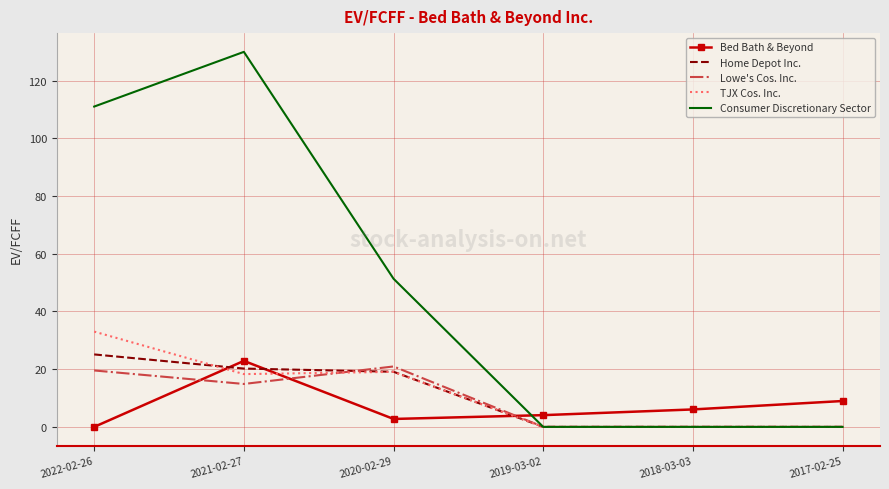

True or false: TJX Cos. Inc. and Bed Bath & Beyond cross at least once.

True